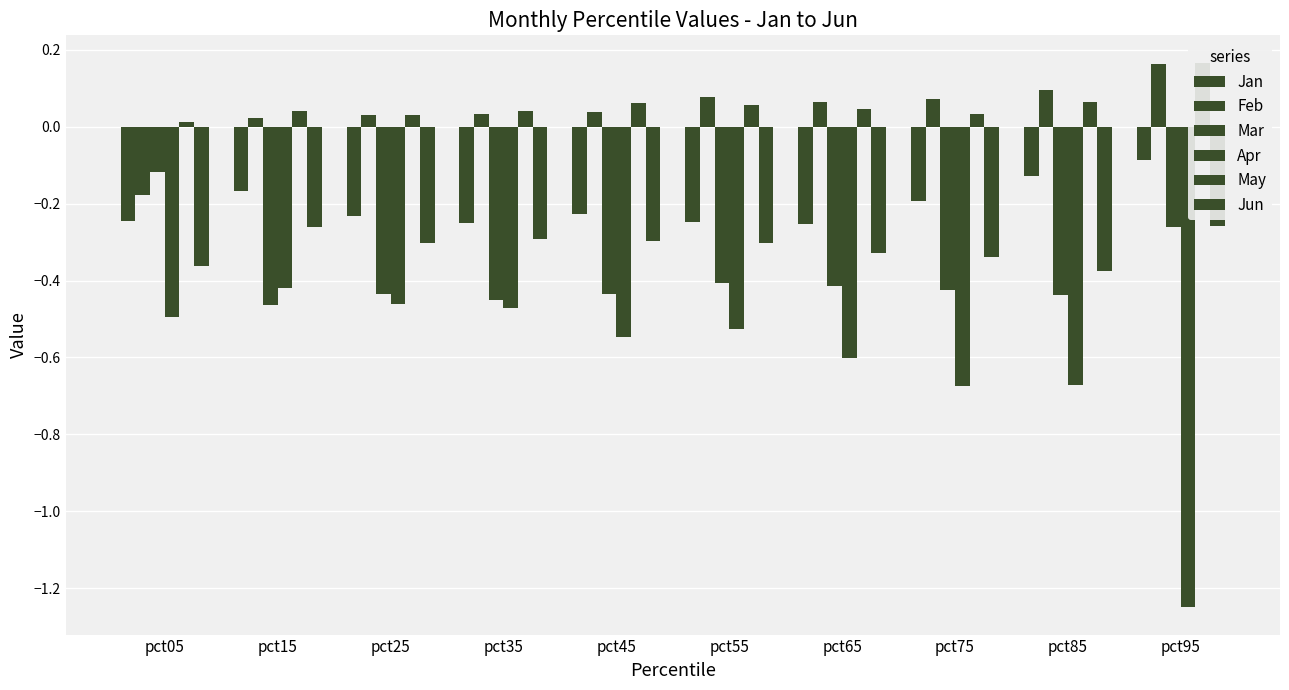

At which category is the sum across all series the highest?

pct15